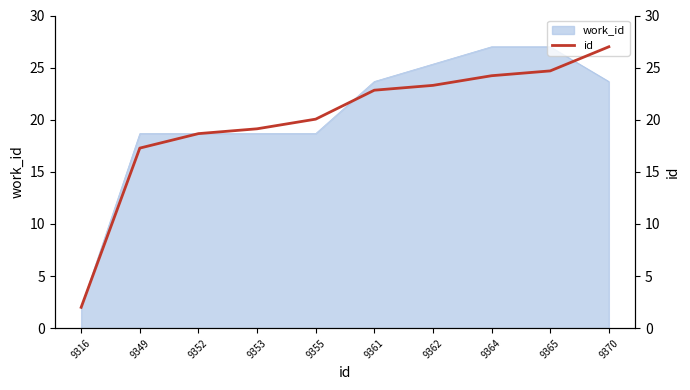

Reading left to right, what are all the values shown in this chart?

2.0	17.3	18.7	19.1	20.1	22.8	23.3	24.2	24.7	27.0